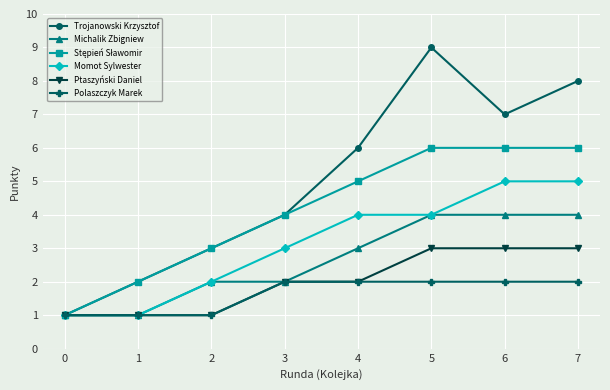

Between 3 and 7, which series saw the biggest shift?

Trojanowski Krzysztof